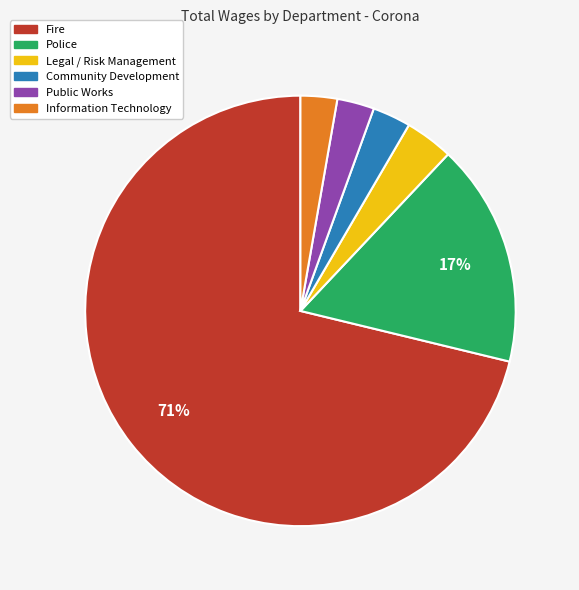

To the nearest percent, what portion does Community Development represent?

3%